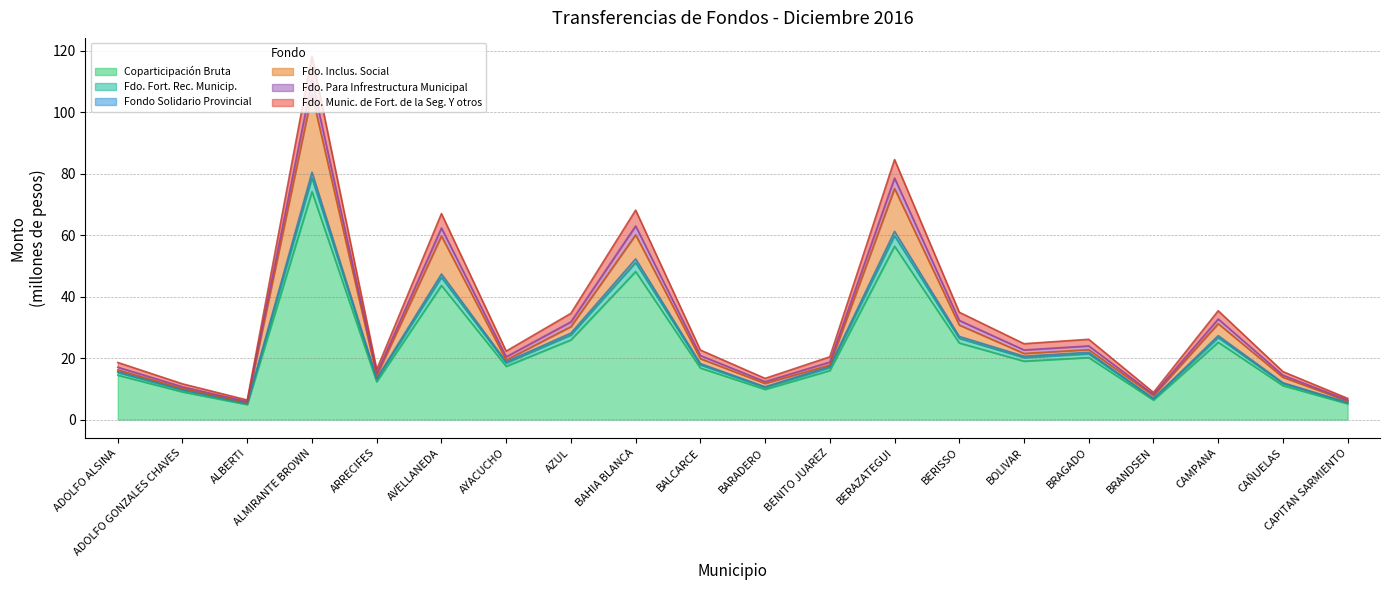

The Coparticipación Bruta series shows 56.4 at BERAZATEGUI. True or false?

True